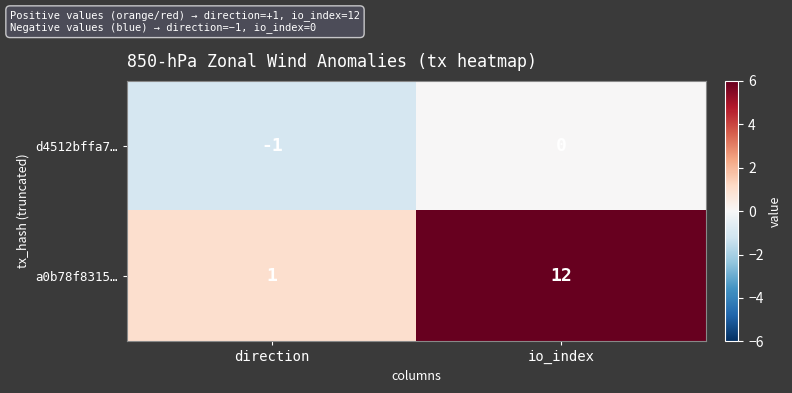

What is the difference between the maximum and minimum values in the a0b78f8315… series?

11